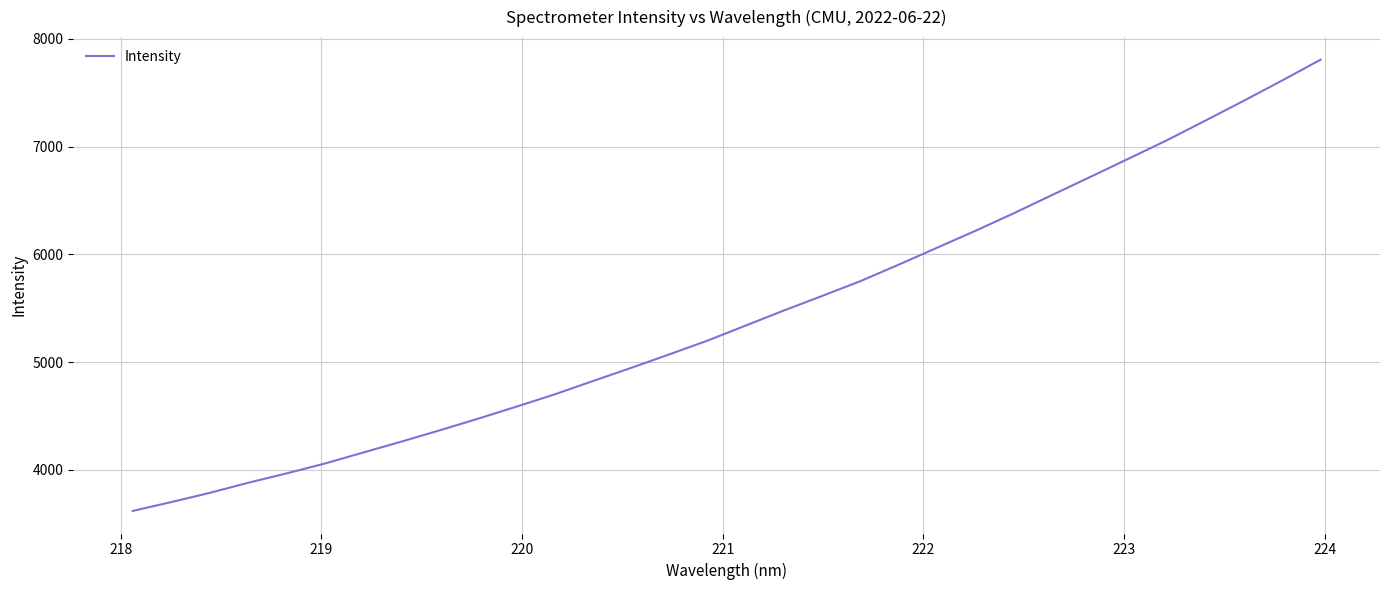

What is the difference between the maximum and minimum values?

4188.7